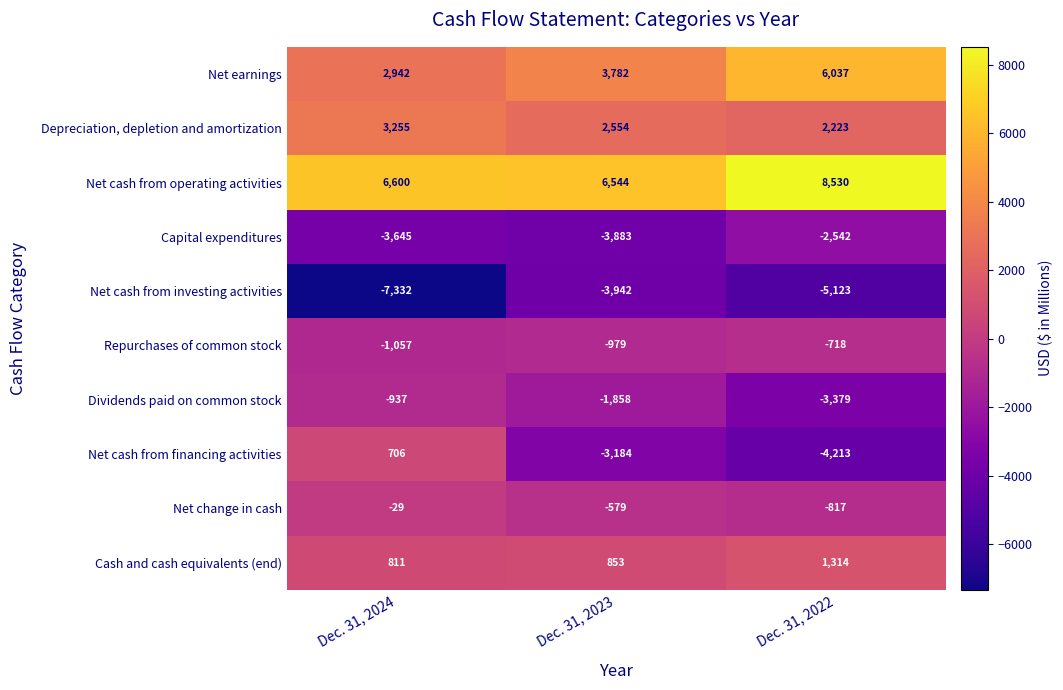

Reading left to right, extract all data points from this chart.

Net earnings: 2942	3782	6037
Depreciation, depletion and amortization: 3255	2554	2223
Net cash from operating activities: 6600	6544	8530
Capital expenditures: -3645	-3883	-2542
Net cash from investing activities: -7332	-3942	-5123
Repurchases of common stock: -1057	-979	-718
Dividends paid on common stock: -937	-1858	-3379
Net cash from financing activities: 706	-3184	-4213
Net change in cash: -29	-579	-817
Cash and cash equivalents (end): 811	853	1314